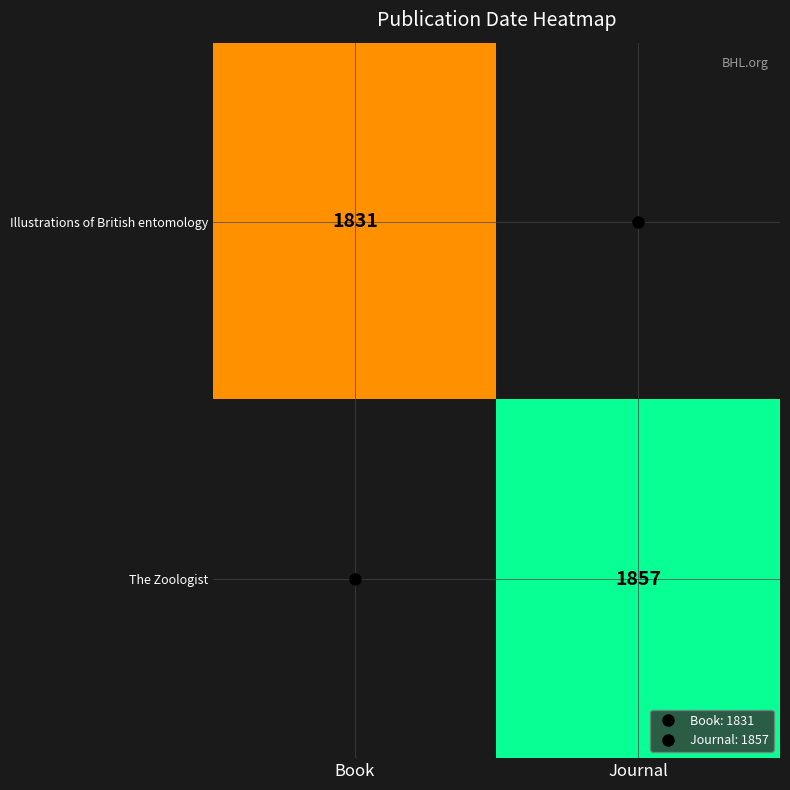

List the series in order of their overall mean, lowest first.

Illustrations of British entomology, The Zoologist